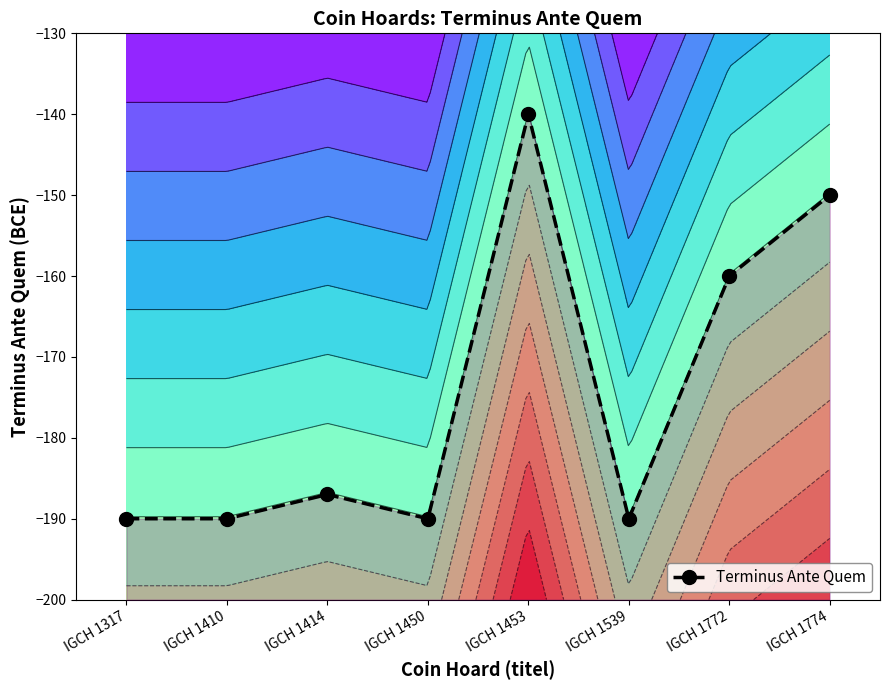

The chart shows a value of -55 at IGCH 1772. True or false?

False